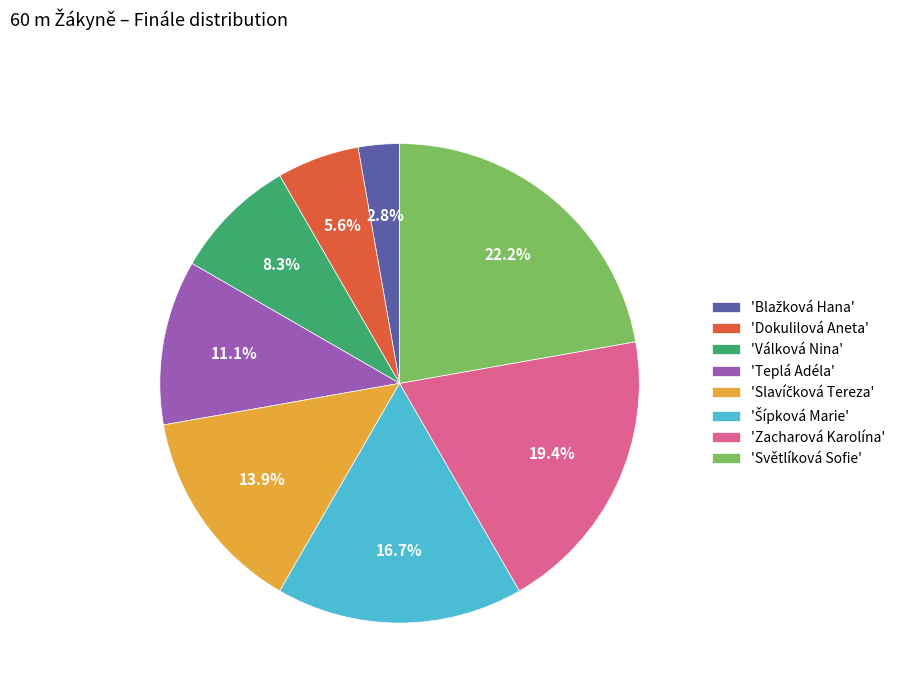

Approximately how many times larger is the value at 'Válková Nina' compared to 'Světlíková Sofie'?

0.4